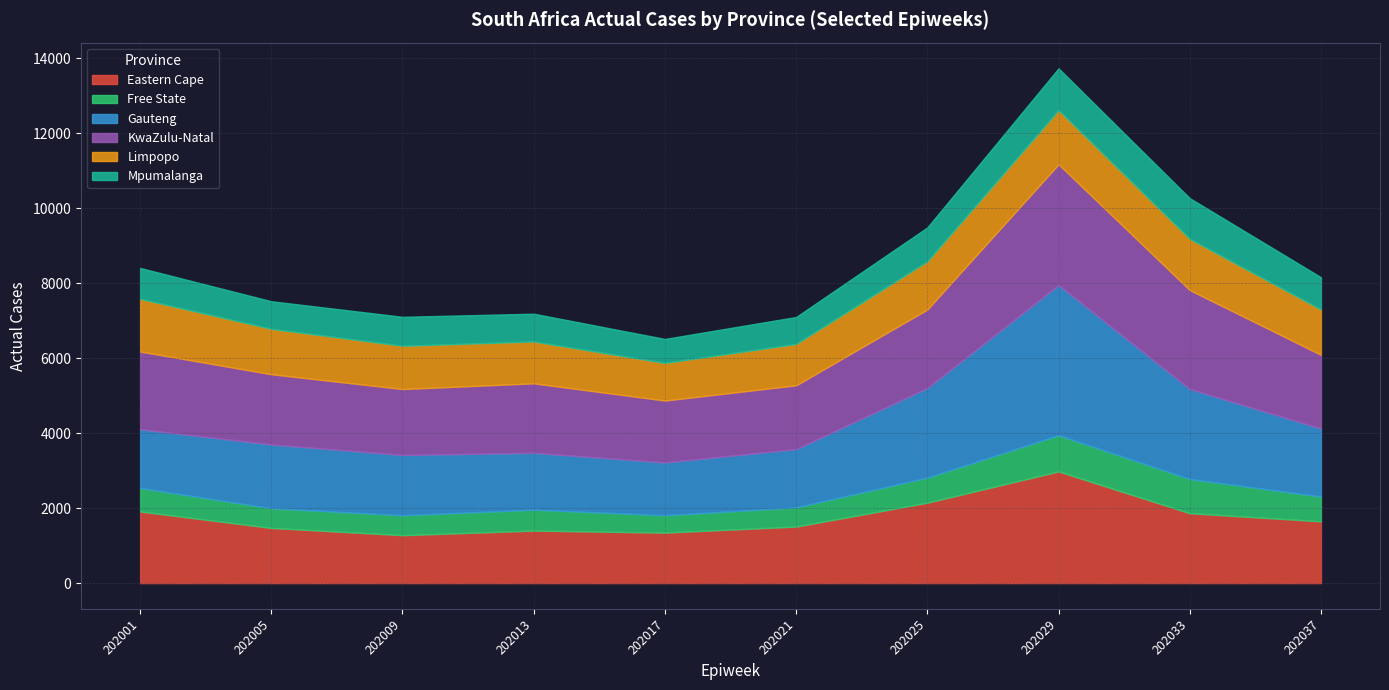

What is the total value across all series at 202029?

13733.9